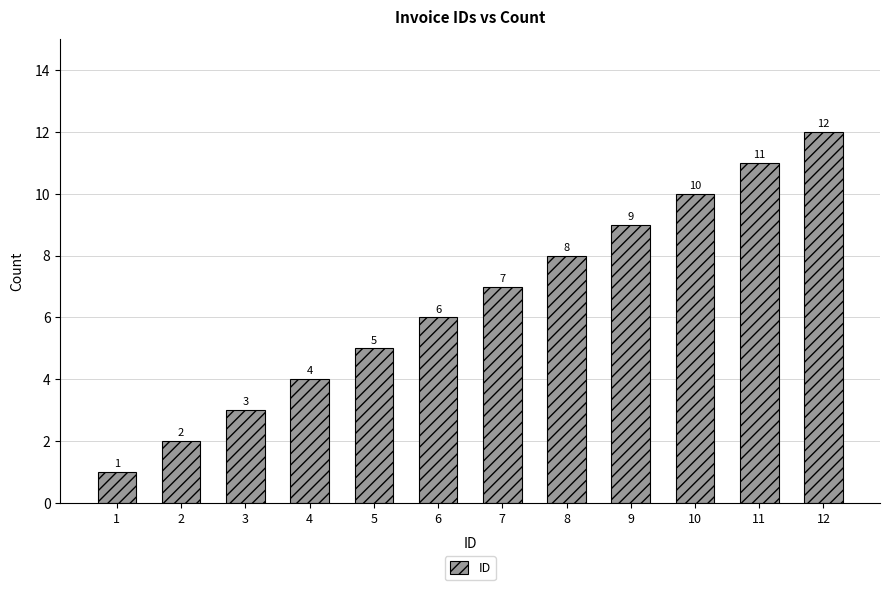

What is the difference between the maximum and minimum values?

11